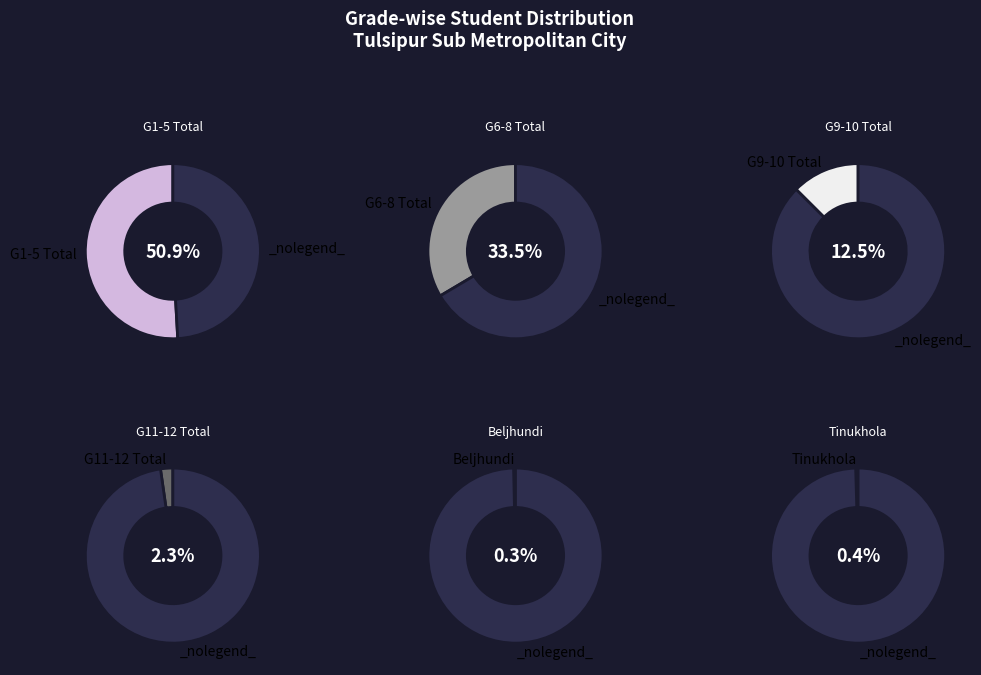

Rank the categories by value from highest to lowest.

Tulsipur Sub Metropolitan City (G1-5), Tulsipur Sub Metropolitan City (G6-8), Tulsipur Sub Metropolitan City (G9-10), Tulsipur Sub Metropolitan City (G11-12), Ganesh Pra V Tinukhola, Aa Vi Beljhundi